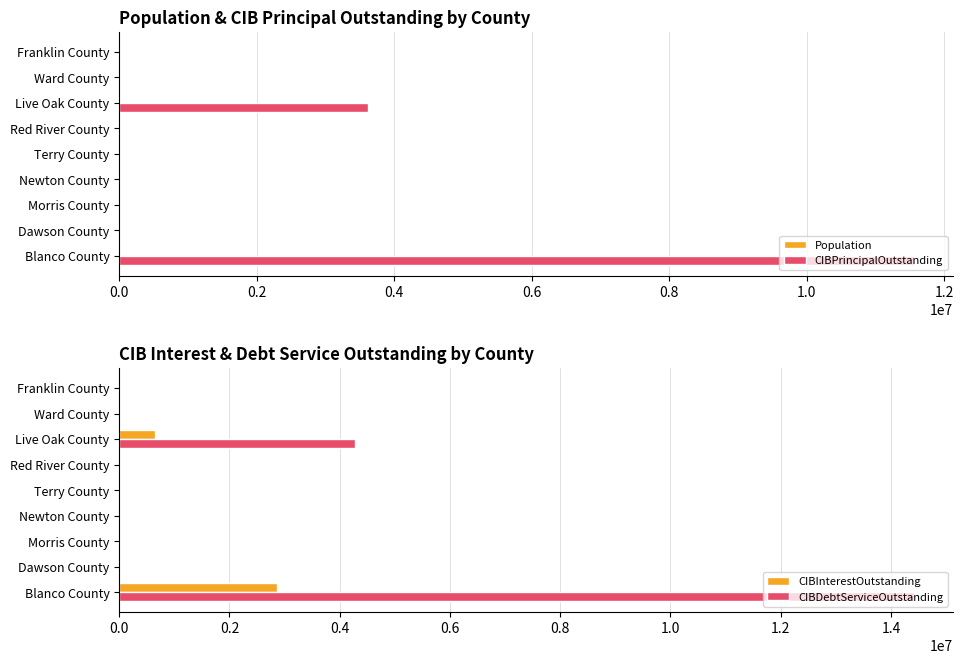

Is it true that CIBInterestOutstanding equals 2855638.6 at Blanco County?

True